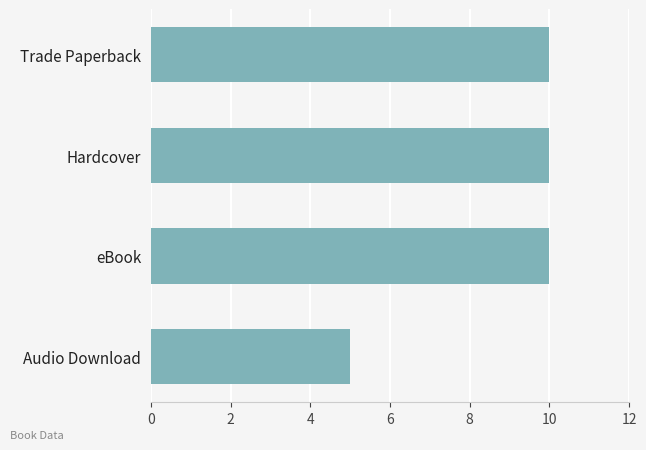

Read the value at Audio Download.

5